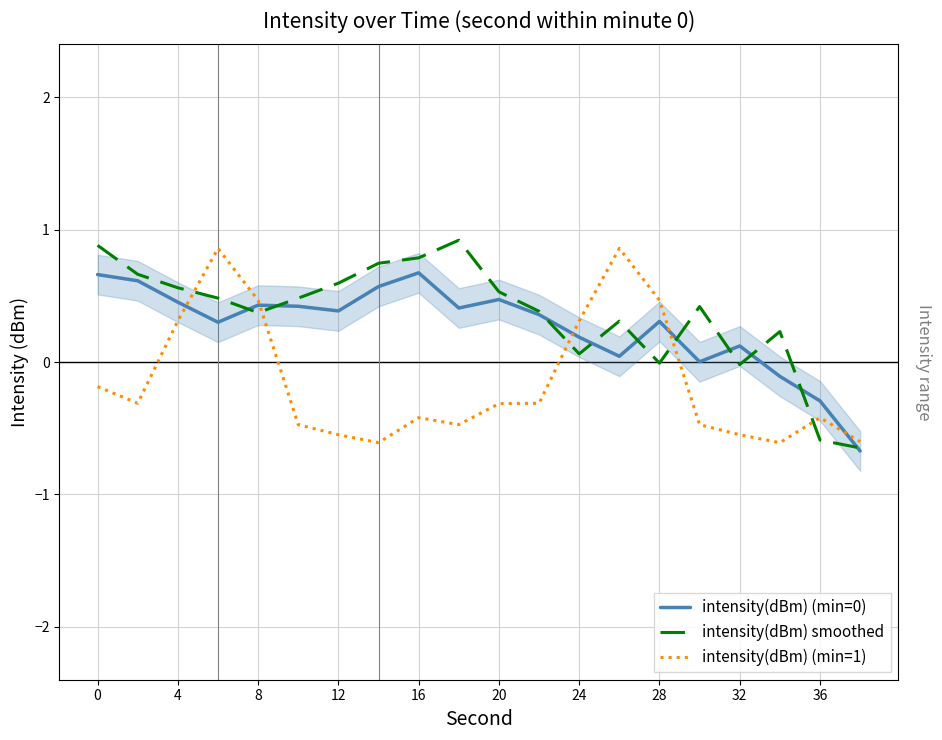

The value of intensity(dBm) (min=1) at 24 is 0.1. True or false?

False